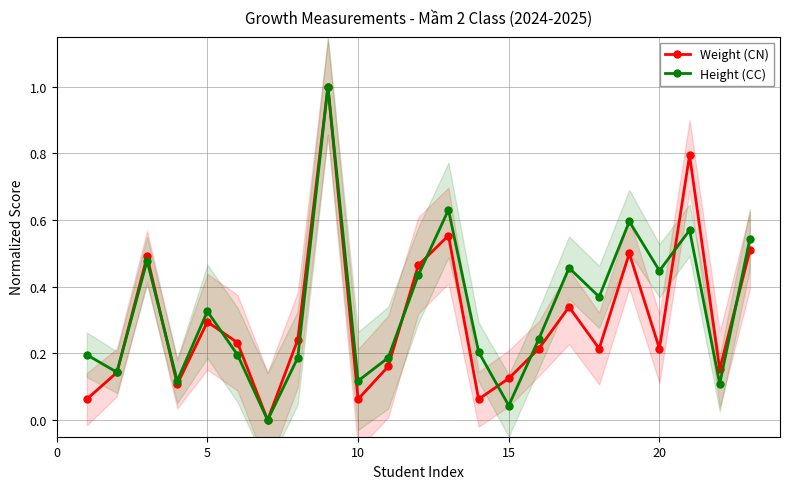

What is the difference between the second highest and second lowest values in the Weight (CN) series?

0.7